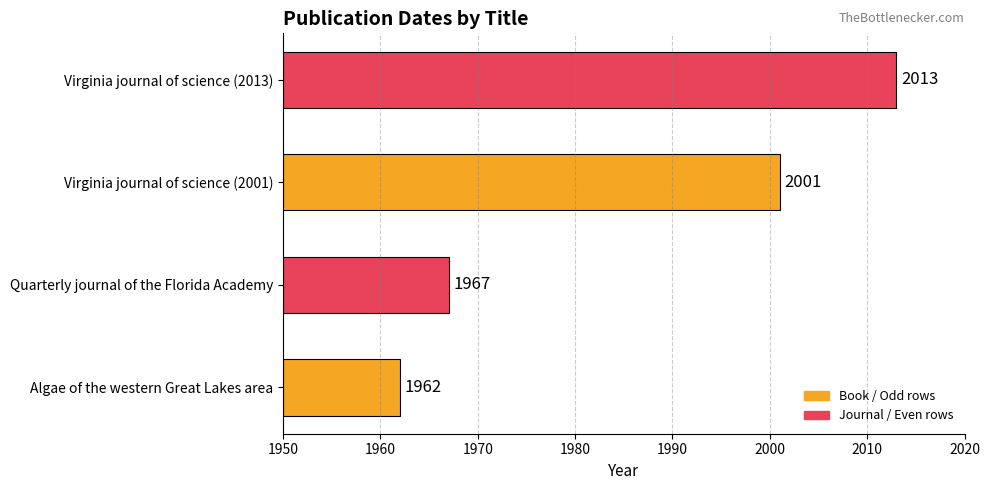

Between Virginia journal of science (2013) and Algae of the western Great Lakes area, which is larger?

Virginia journal of science (2013)